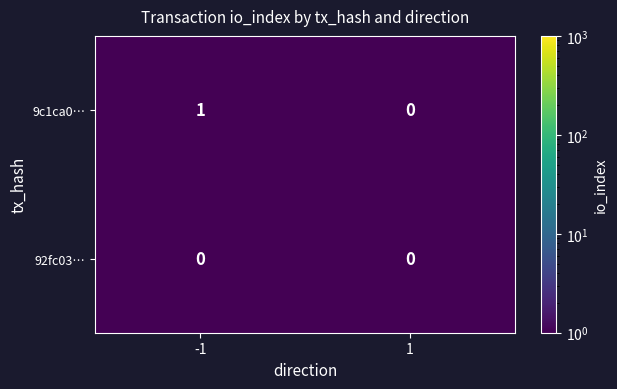

Which series changed the most between -1 and 1?

9c1ca0…